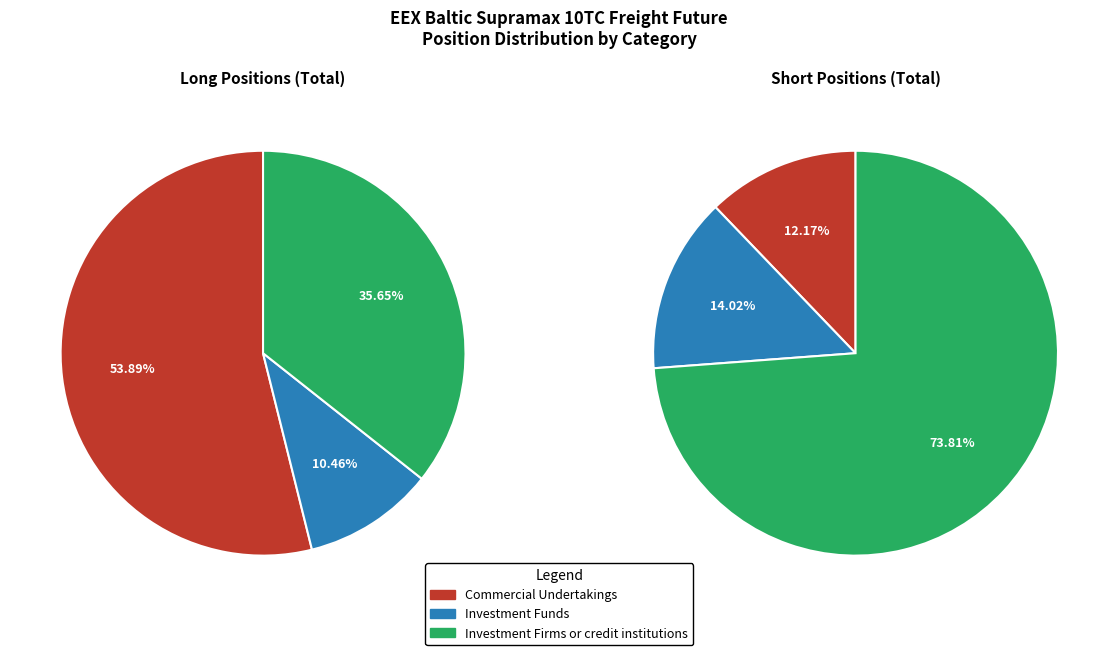

To the nearest percent, what portion does Commercial Undertakings represent?

54%